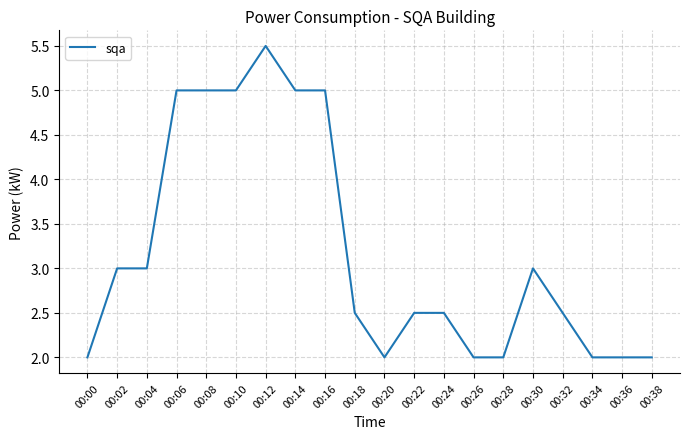

Does the chart display data point markers on the line(s)?

No